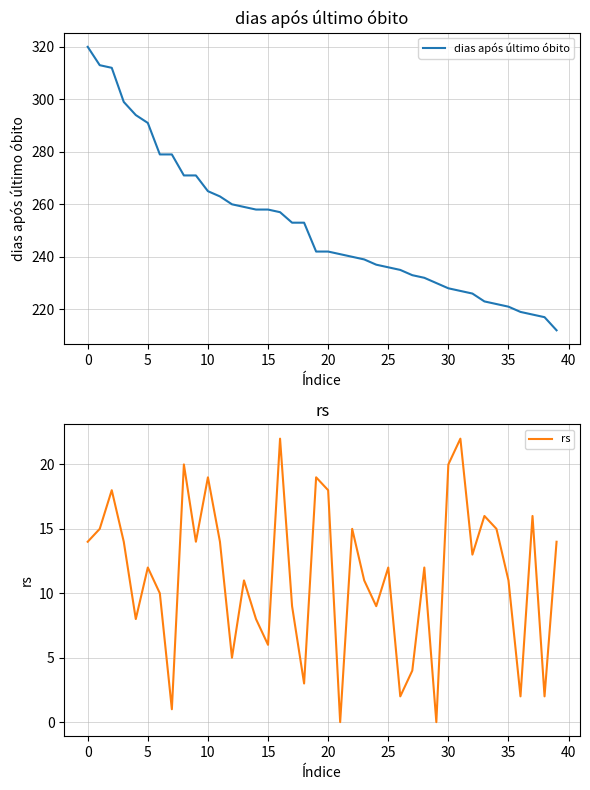

At how many categories does at least one series exceed 79?

40